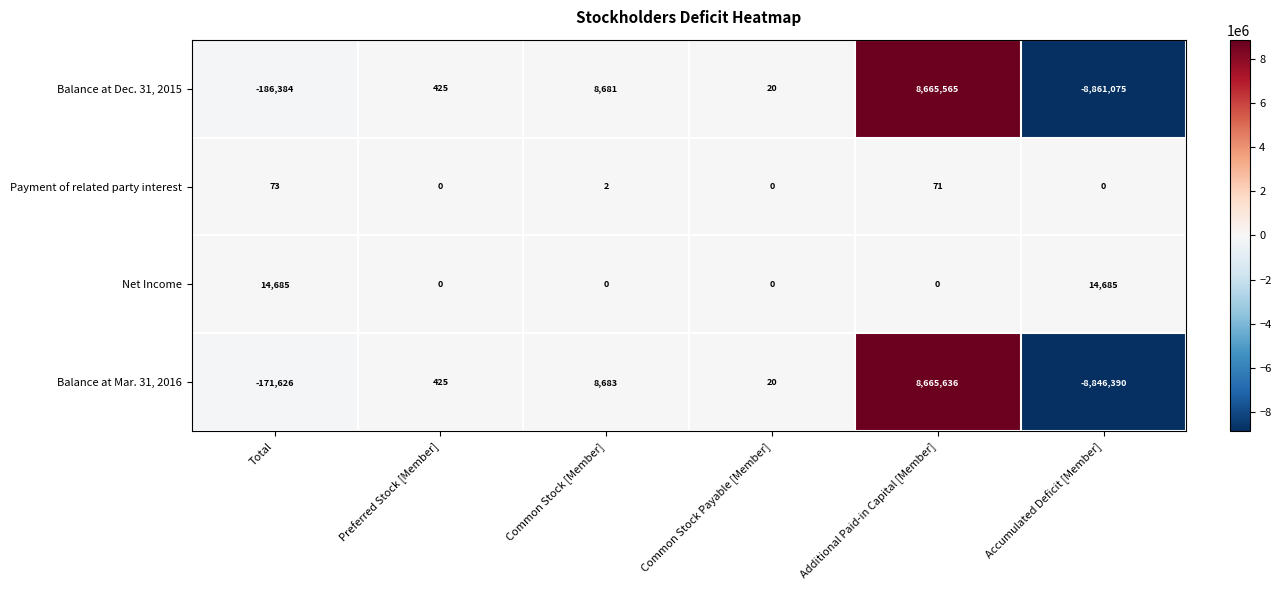

Which series has the largest range (max minus min)?

Balance at Dec. 31, 2015